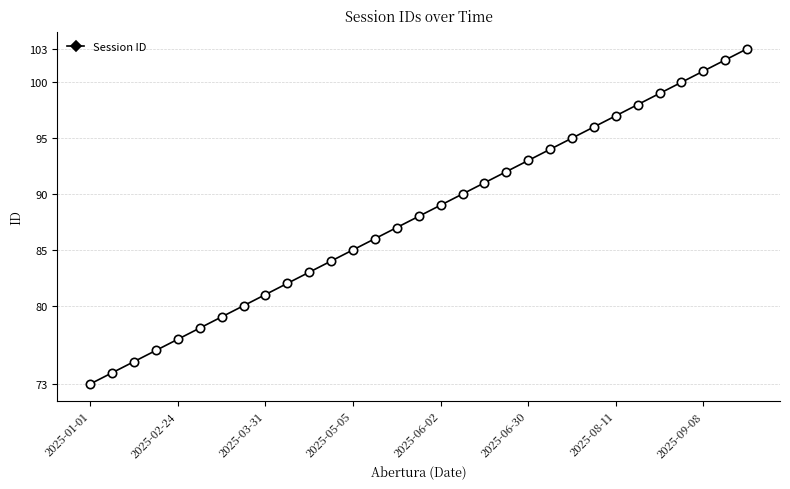

What is the difference between the maximum and minimum values?

30